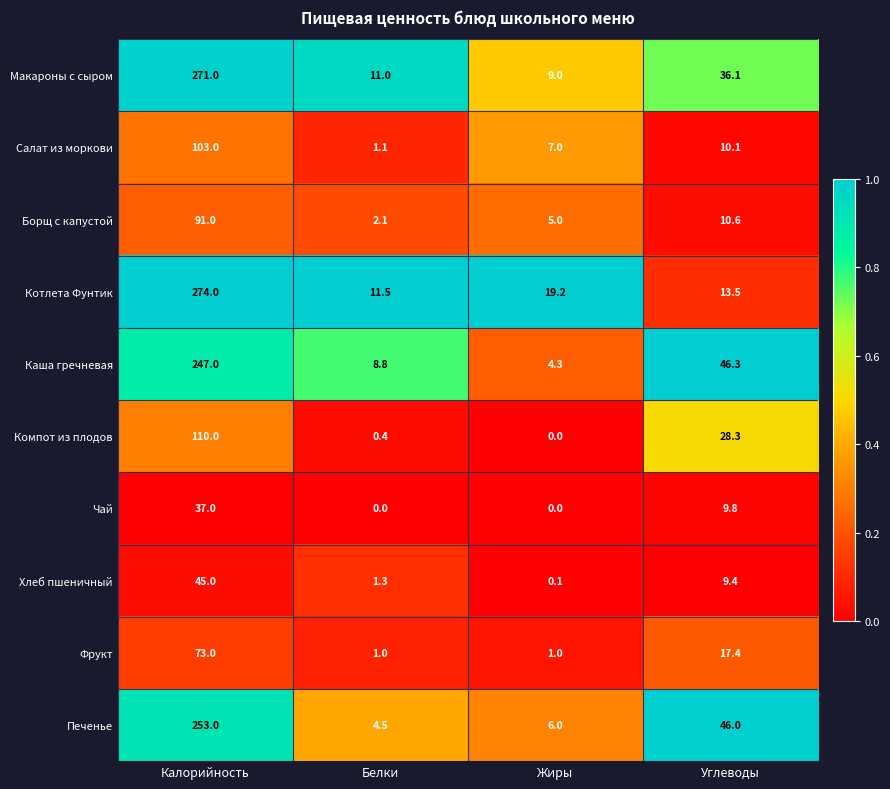

Which series has the largest range (max minus min)?

Котлета Фунтик